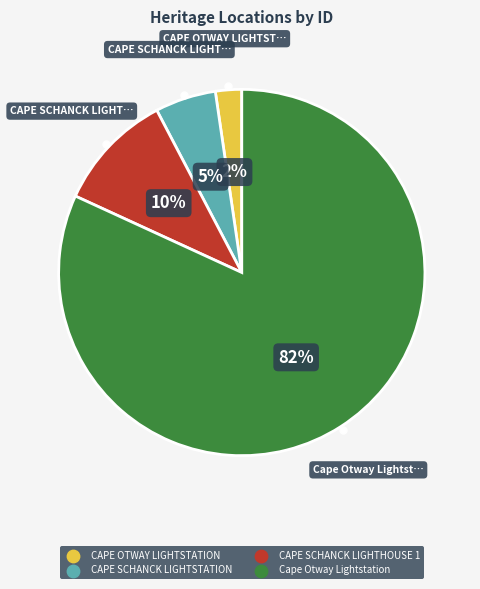

What percentage is the CAPE SCHANCK LIGHTHOUSE 1 slice, to the nearest percent?

10%